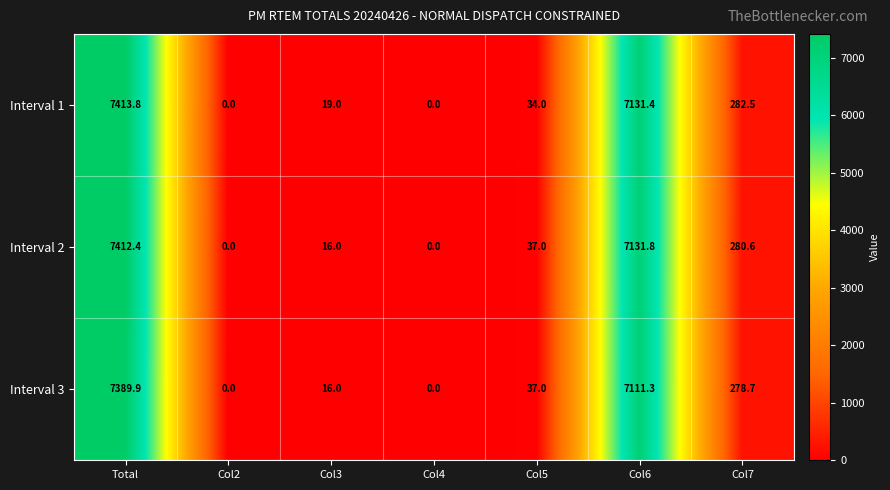

Reading left to right, extract all data points from this chart.

Interval 1: Total=7413.8	Col2=0.0	Col3=19.0	Col4=0.0	Col5=34.0	Col6=7131.4	Col7=282.5
Interval 2: Total=7412.4	Col2=0.0	Col3=16.0	Col4=0.0	Col5=37.0	Col6=7131.8	Col7=280.6
Interval 3: Total=7389.9	Col2=0.0	Col3=16.0	Col4=0.0	Col5=37.0	Col6=7111.3	Col7=278.7